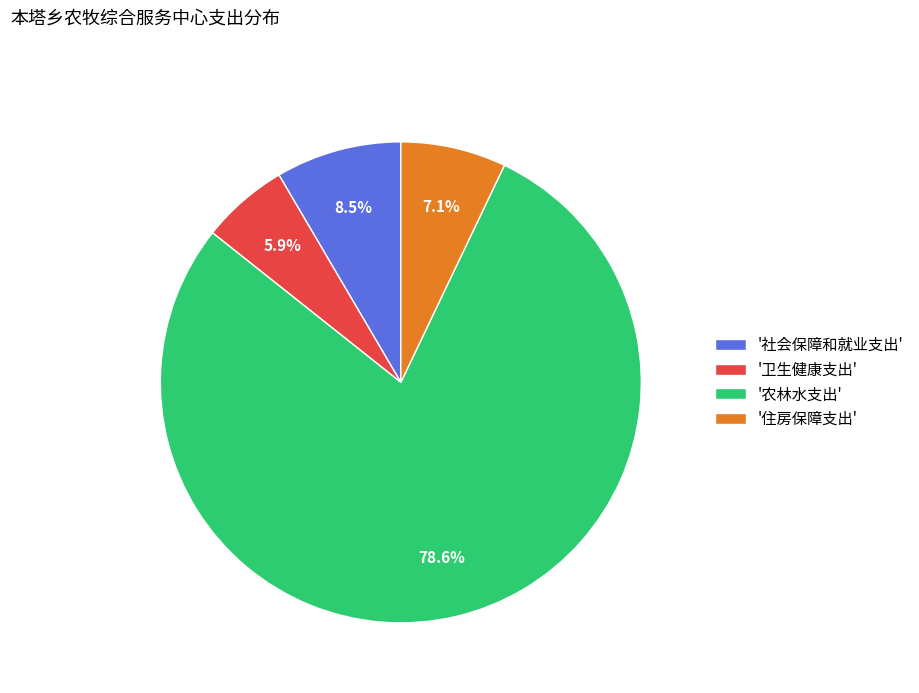

How many segments does this pie chart have?

4